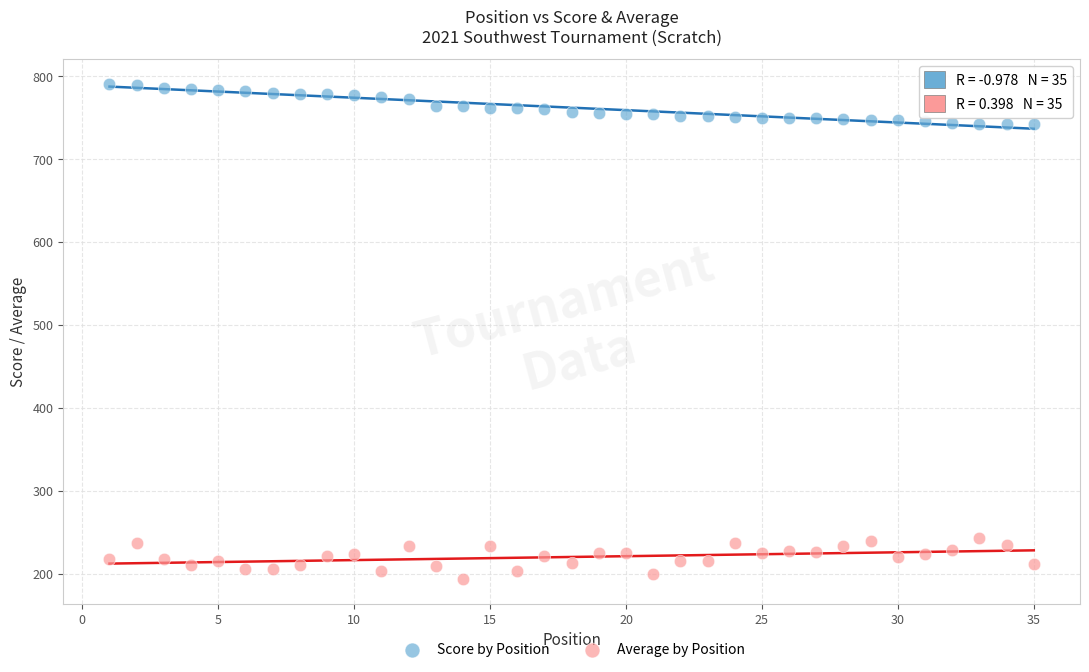

Which series contains the highest Y value?

Score by Position